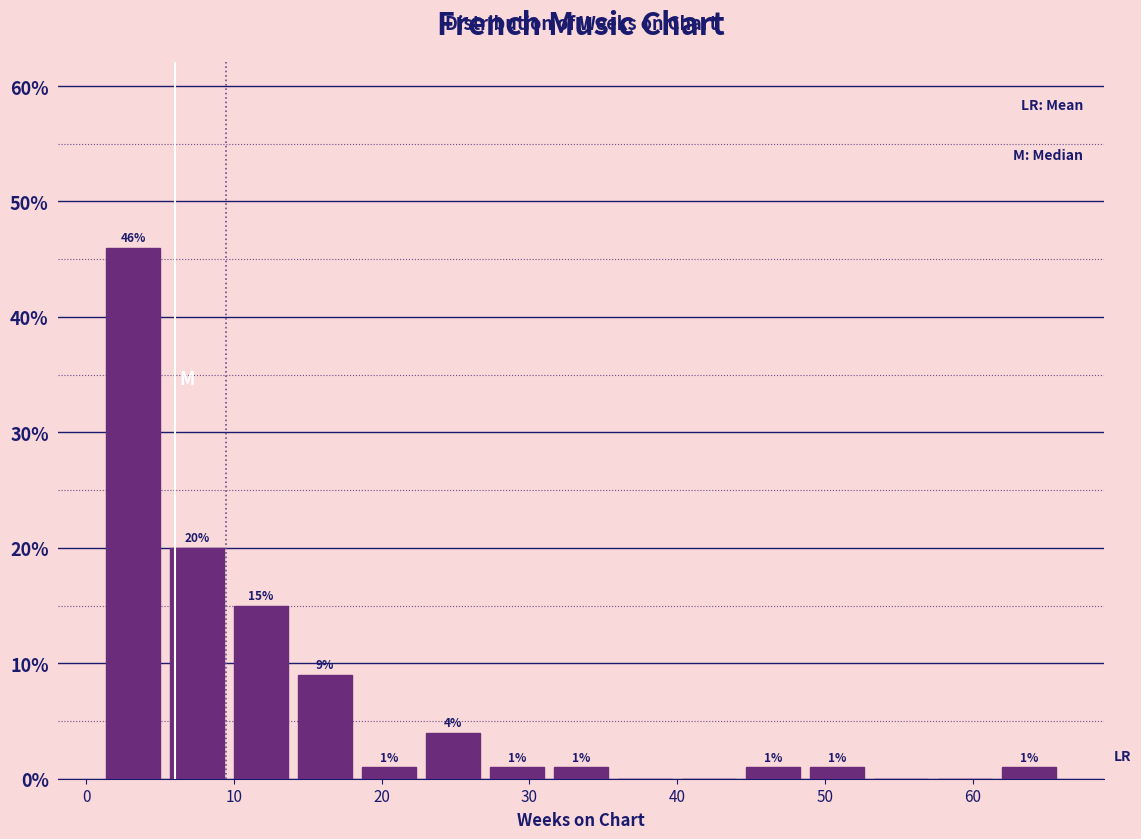

Which range on the x-axis has the tallest bar?

1 to 5